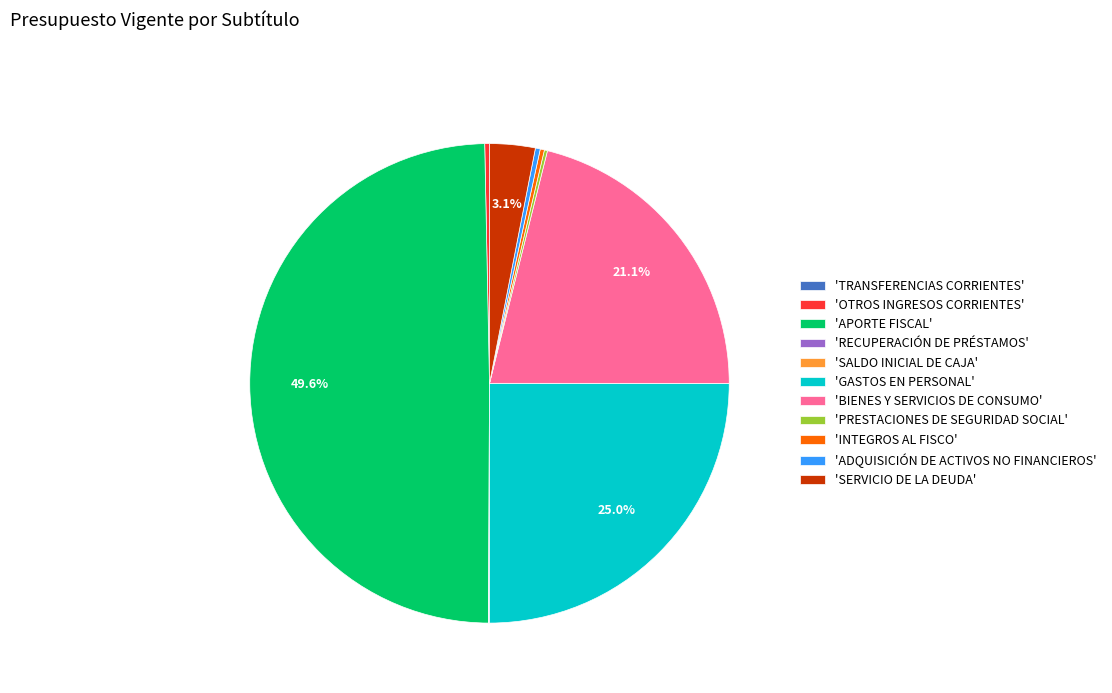

To the nearest percent, what is the average slice percentage?

9%